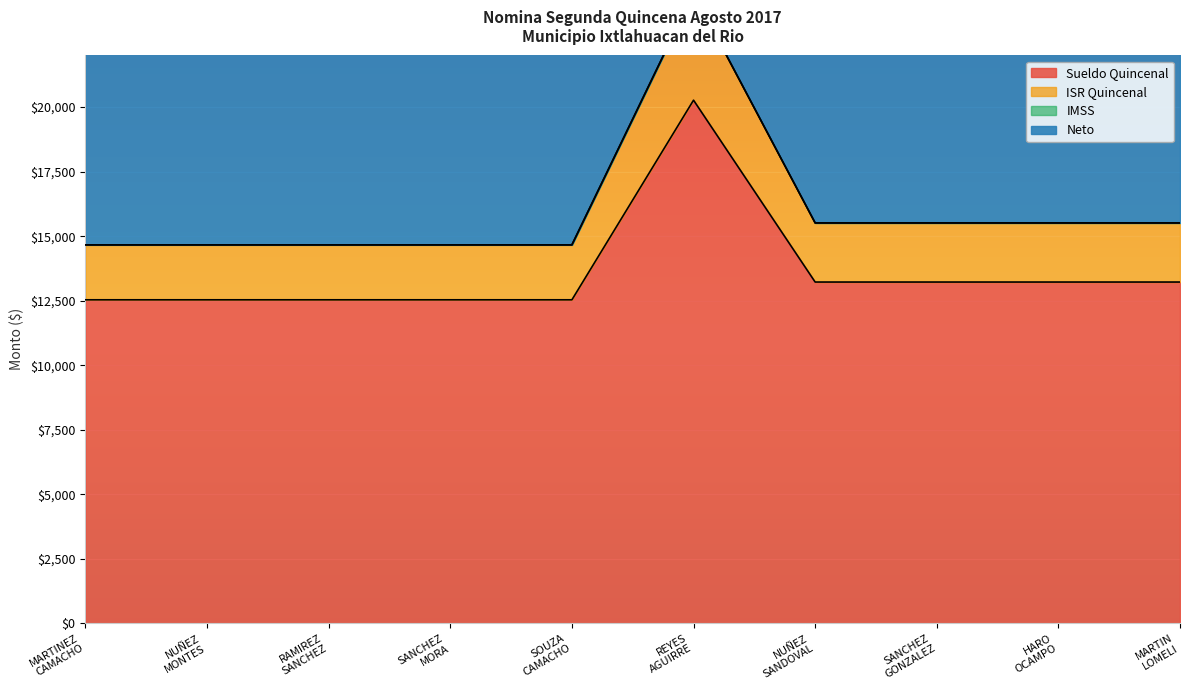

True or false: ISR Quincenal and Neto cross at least once.

False